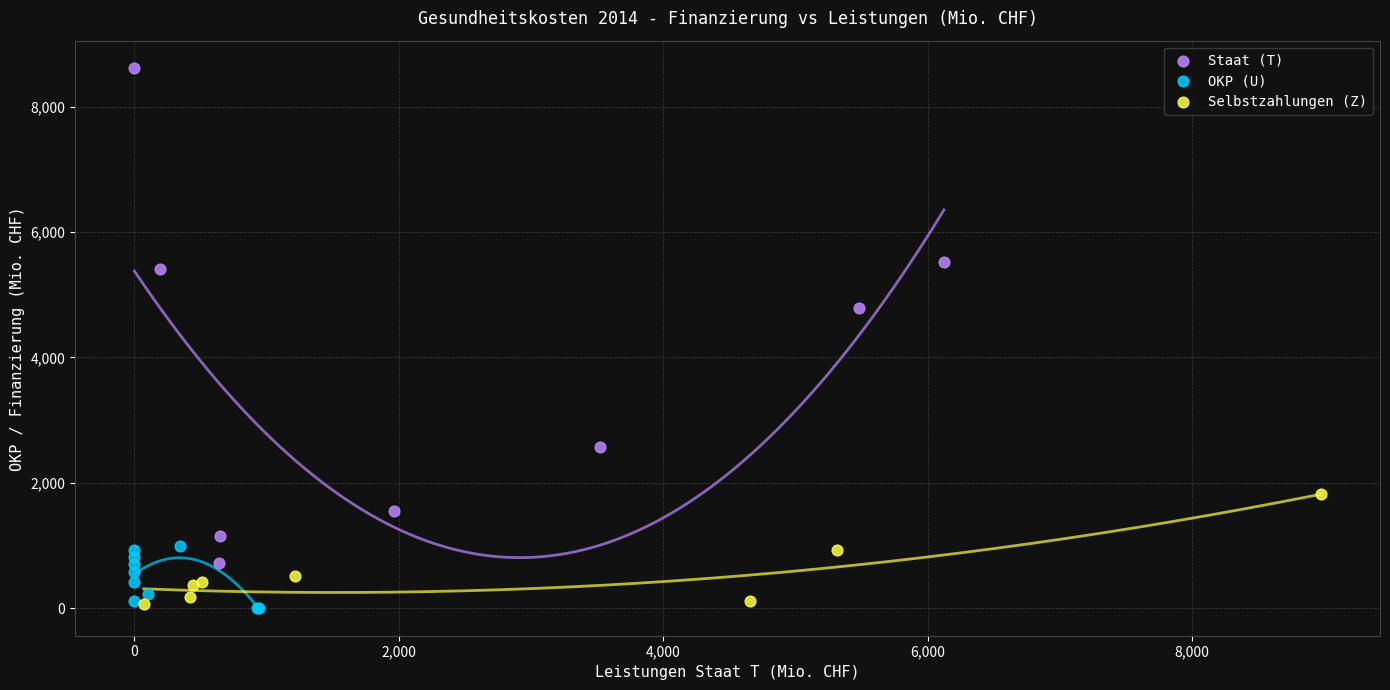

Which series has the largest Y range (max minus min)?

Staat (T)